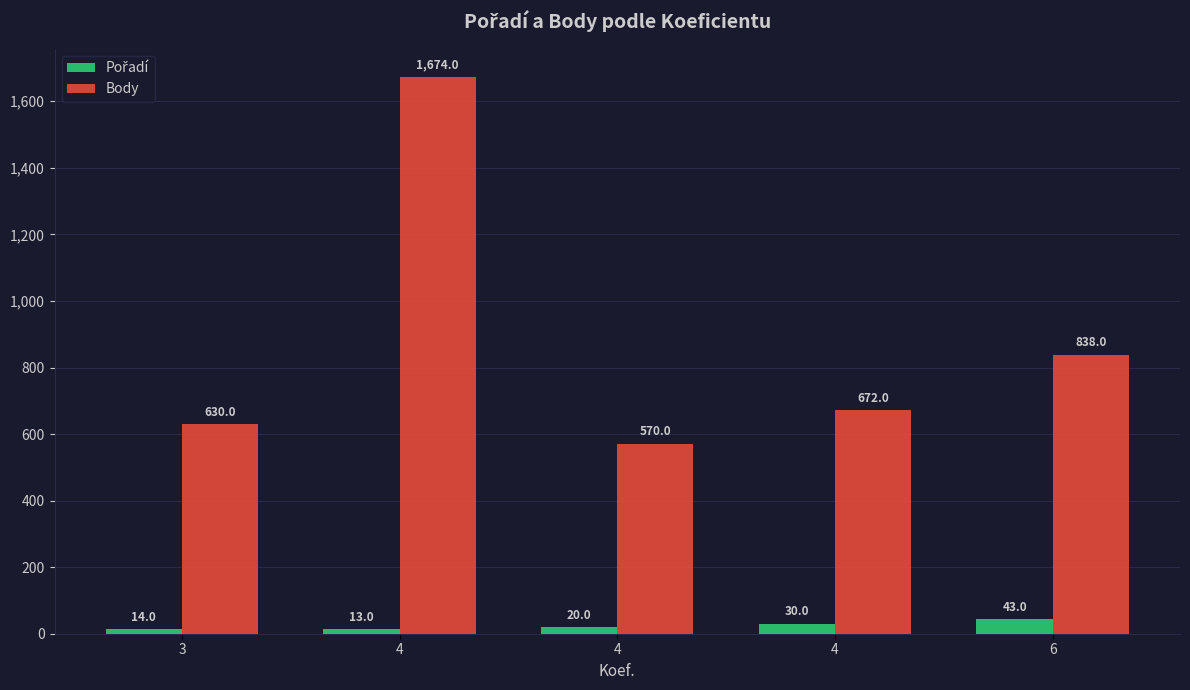

Are the bars grouped side by side (vs. stacked)?

Yes